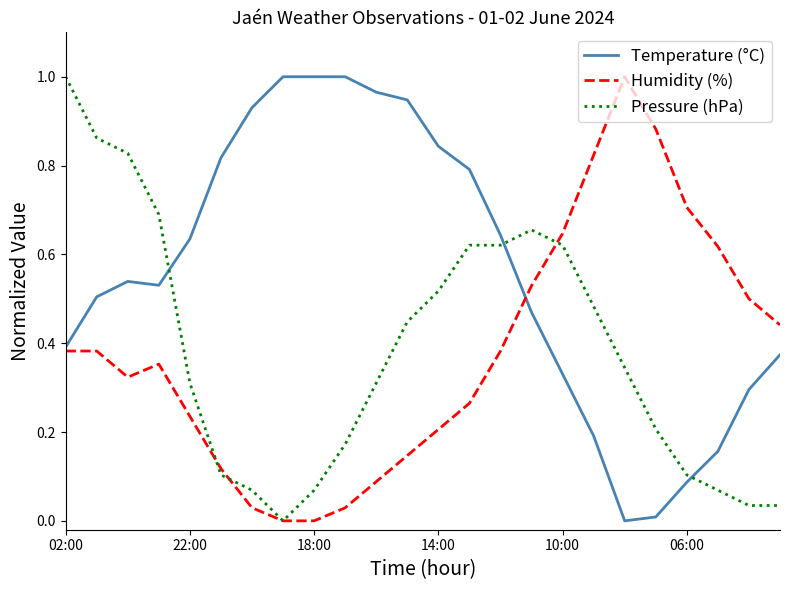

Which series ends up on top after the final intersection of Temperature (°C) and Pressure (hPa)?

Temperature (°C)